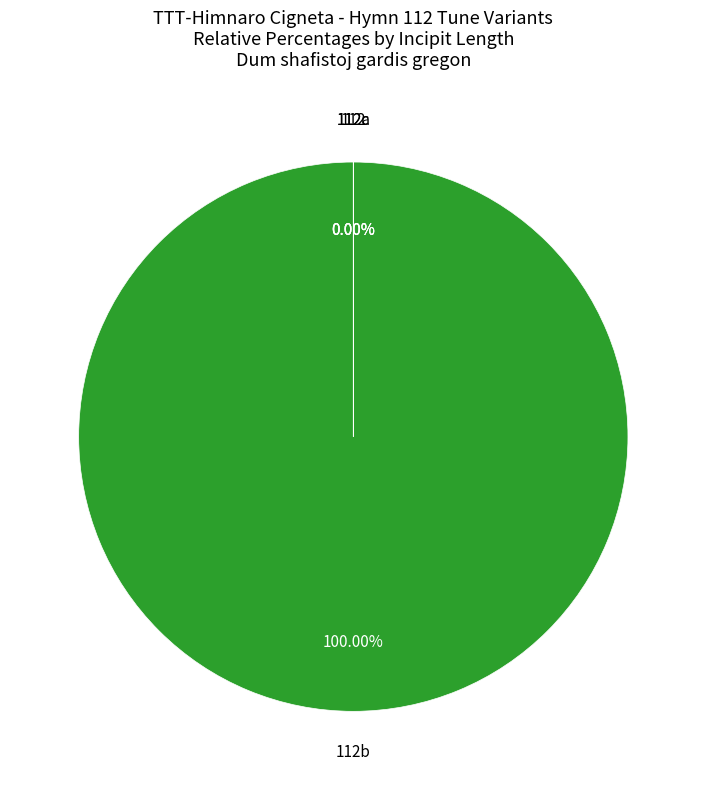

Is there a majority slice in this chart?

Yes